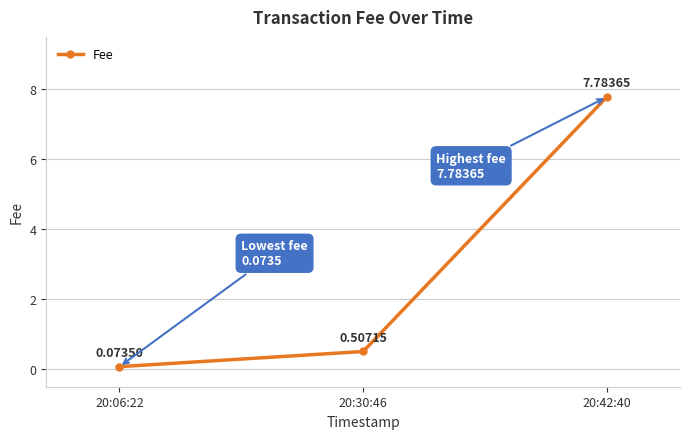

Which has a higher value, 20:42:40 or 20:30:46?

20:42:40